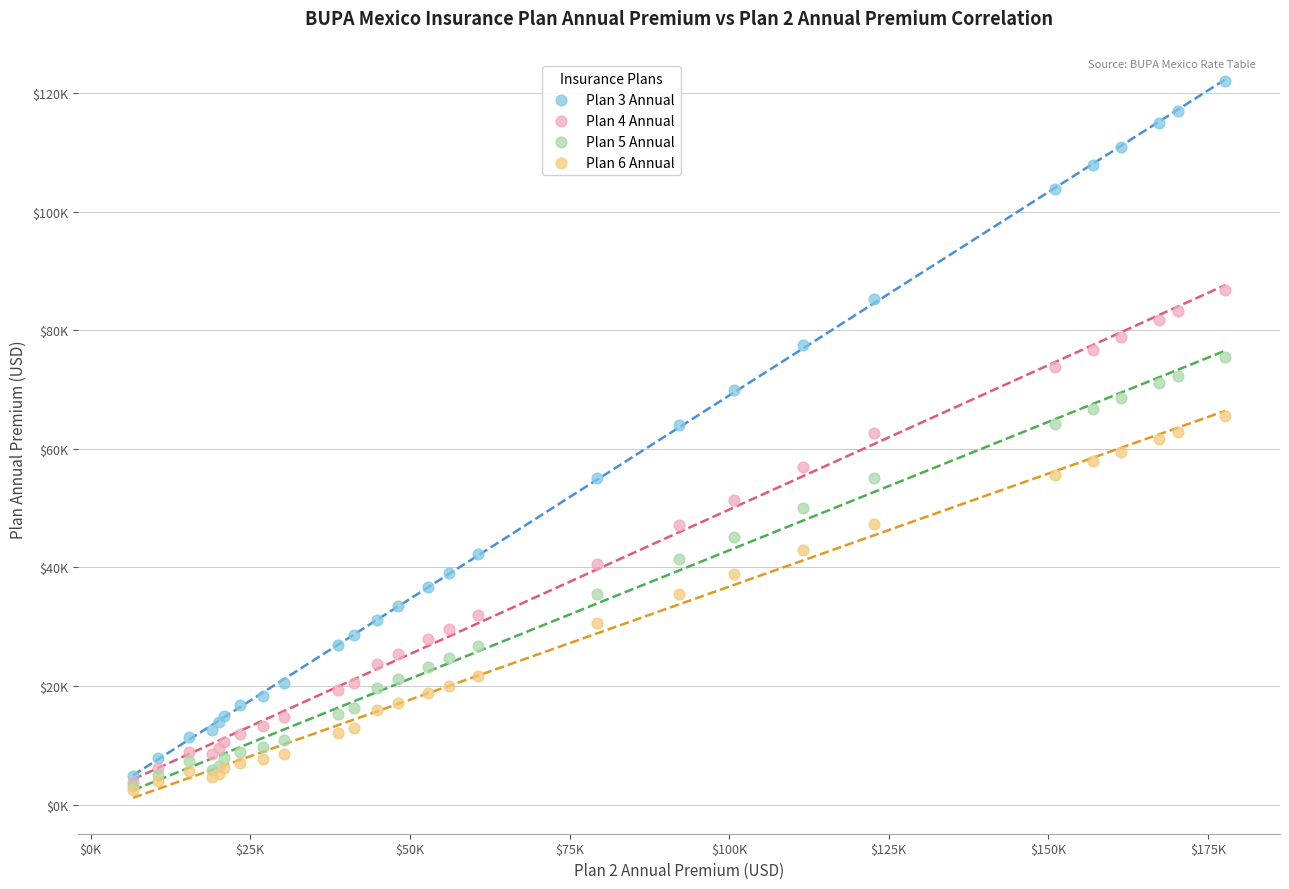

What are all the series names shown in the legend?

Plan 3 Annual, Plan 4 Annual, Plan 5 Annual, Plan 6 Annual